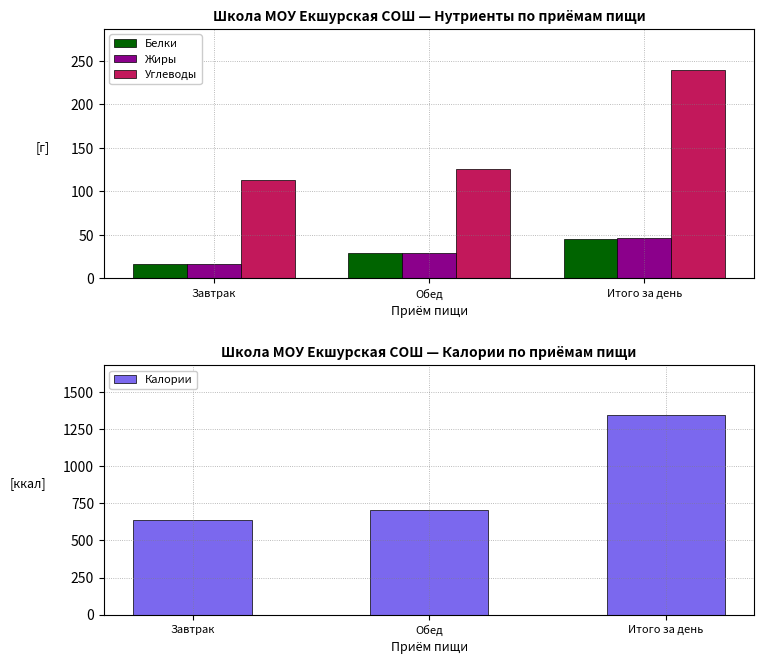

At which category is the sum across all series the highest?

Итого за день